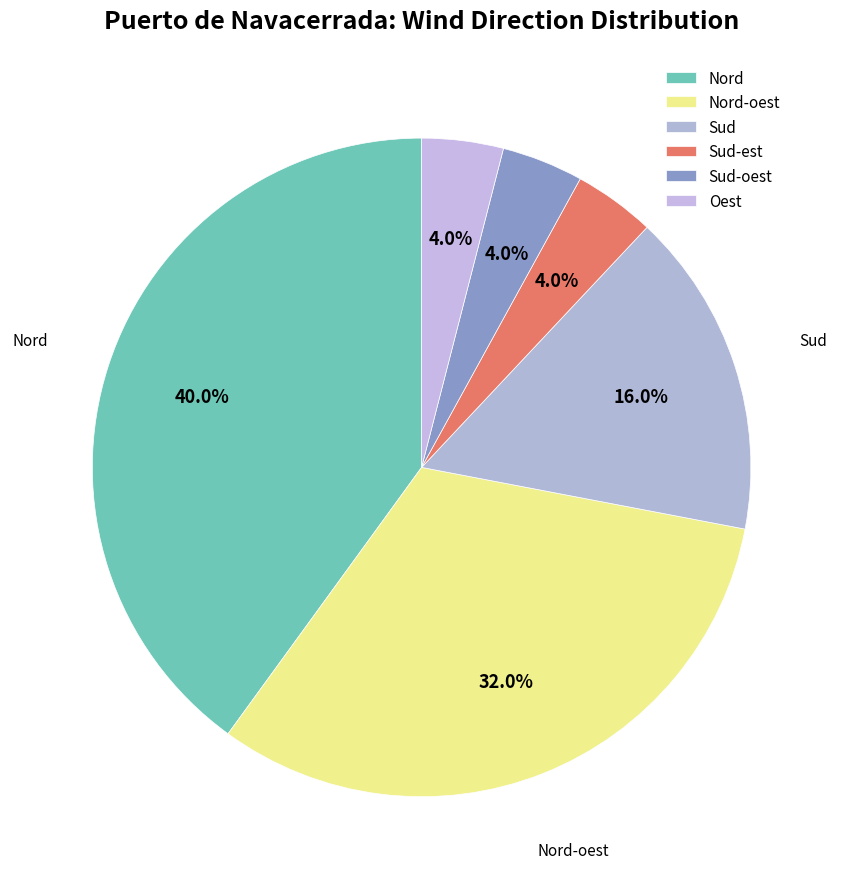

How many slices are in this pie chart?

6